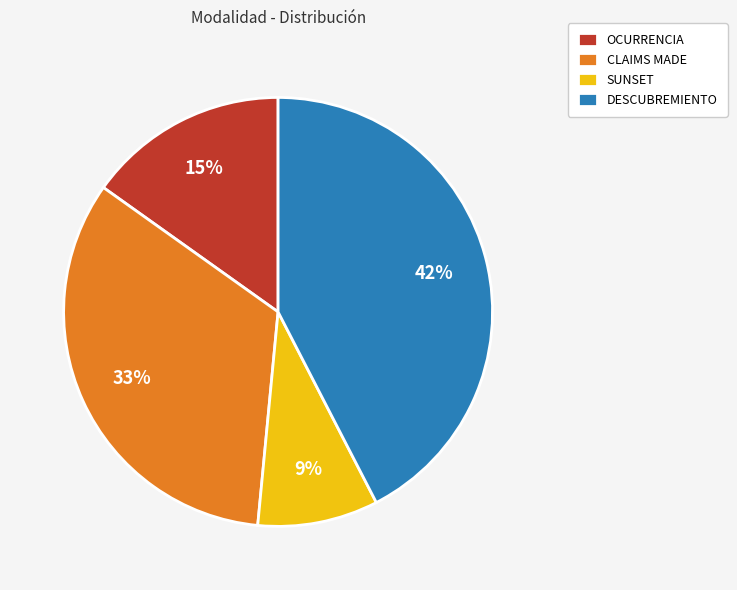

Which has a higher value, OCURRENCIA or CLAIMS MADE?

CLAIMS MADE